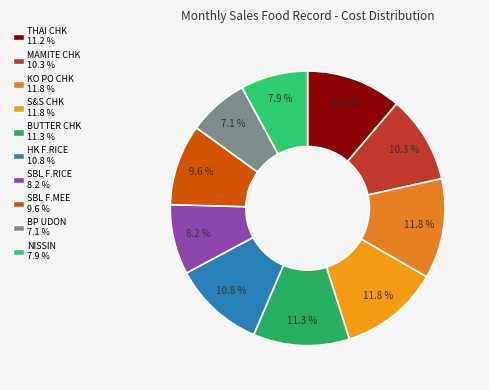

To the nearest percent, what portion does THAI CHK represent?

11%